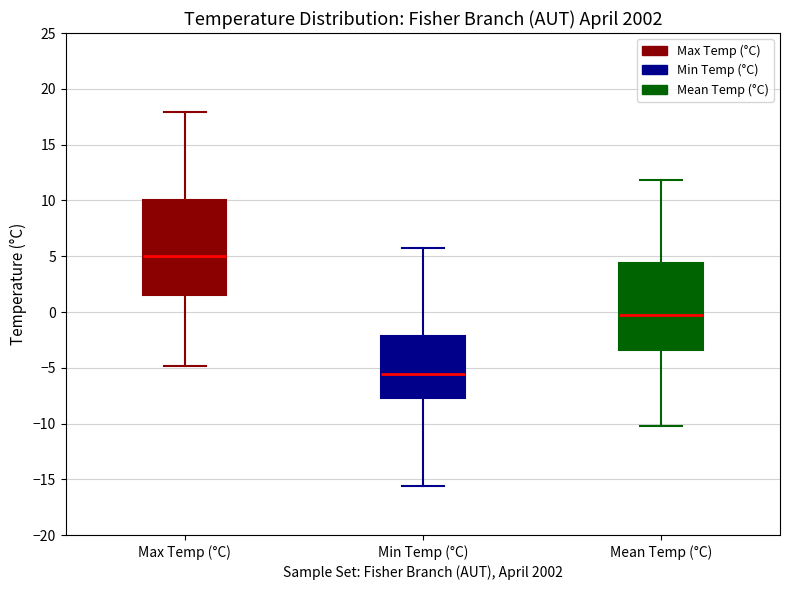

Where is the lower edge of the box for Min Temp (°C) on the y-axis? The values are not printed on the chart, so give them approximately, as read against the axis.

-7.5